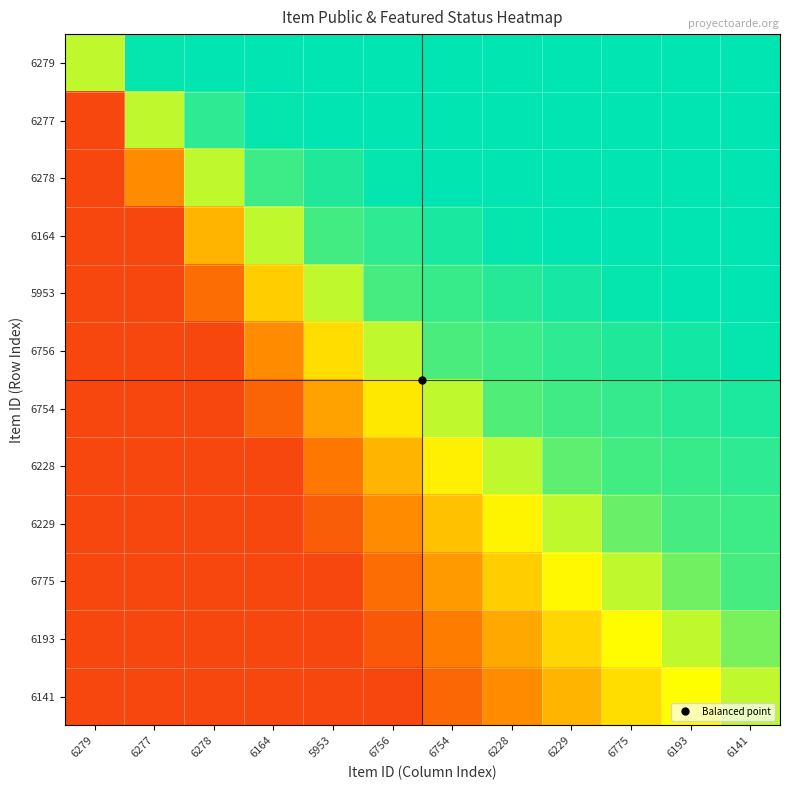

At how many categories does at least one series exceed 0?

12